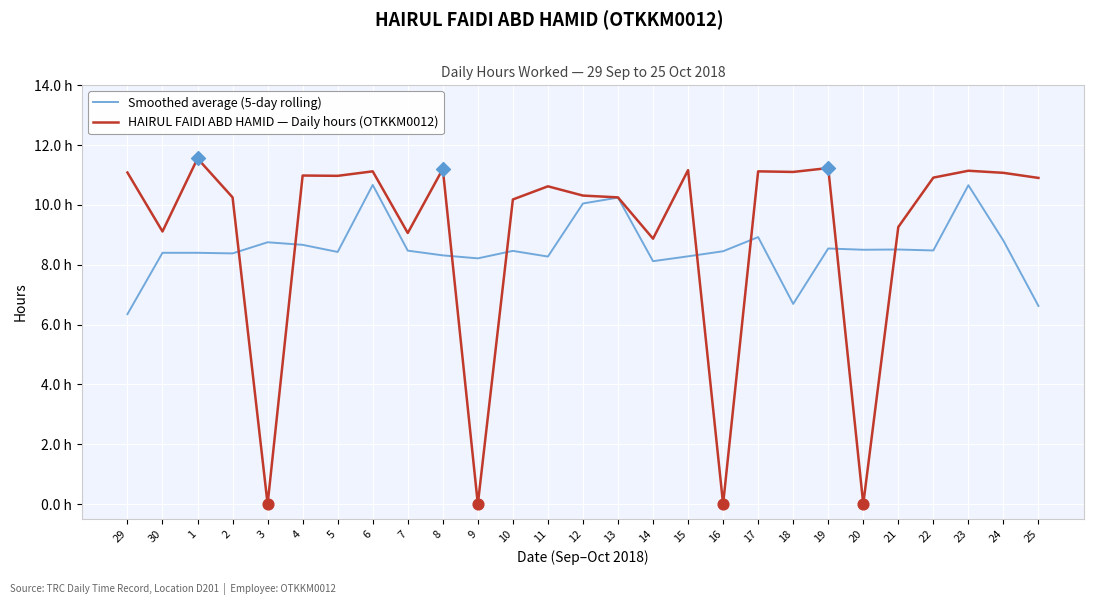

At which category is the sum across all series the highest?

23